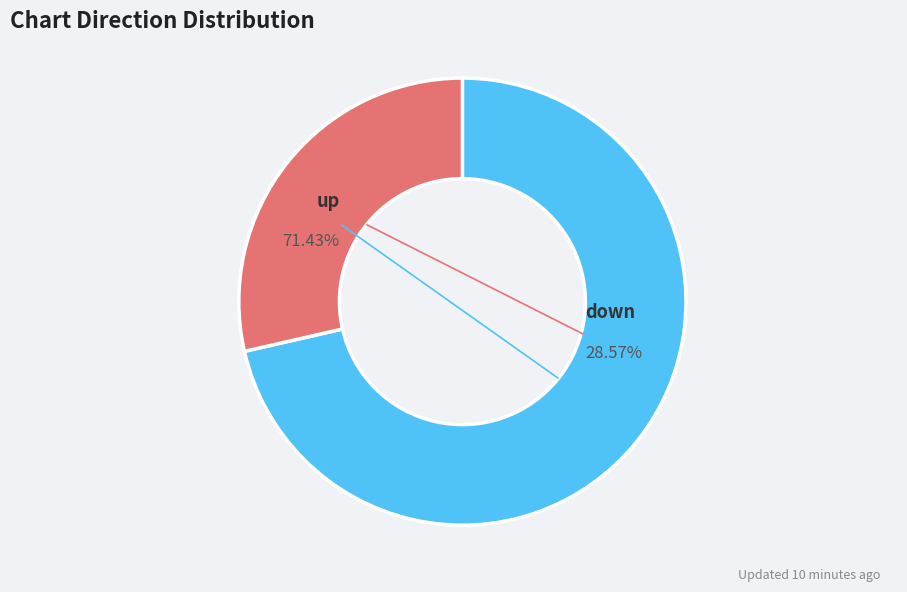

Which slice is the largest?

up